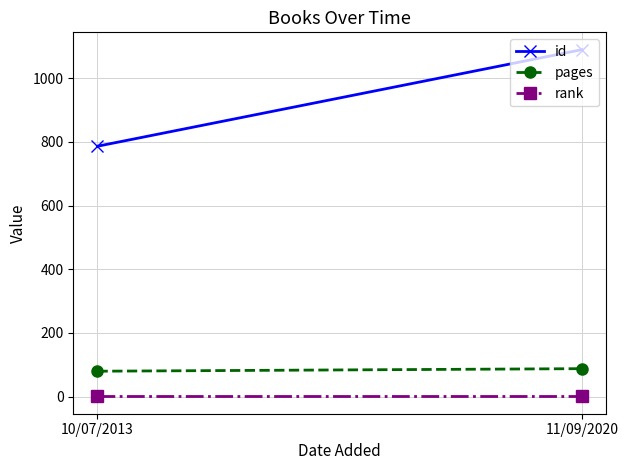

Which category has the highest value across all series?

11/09/2020